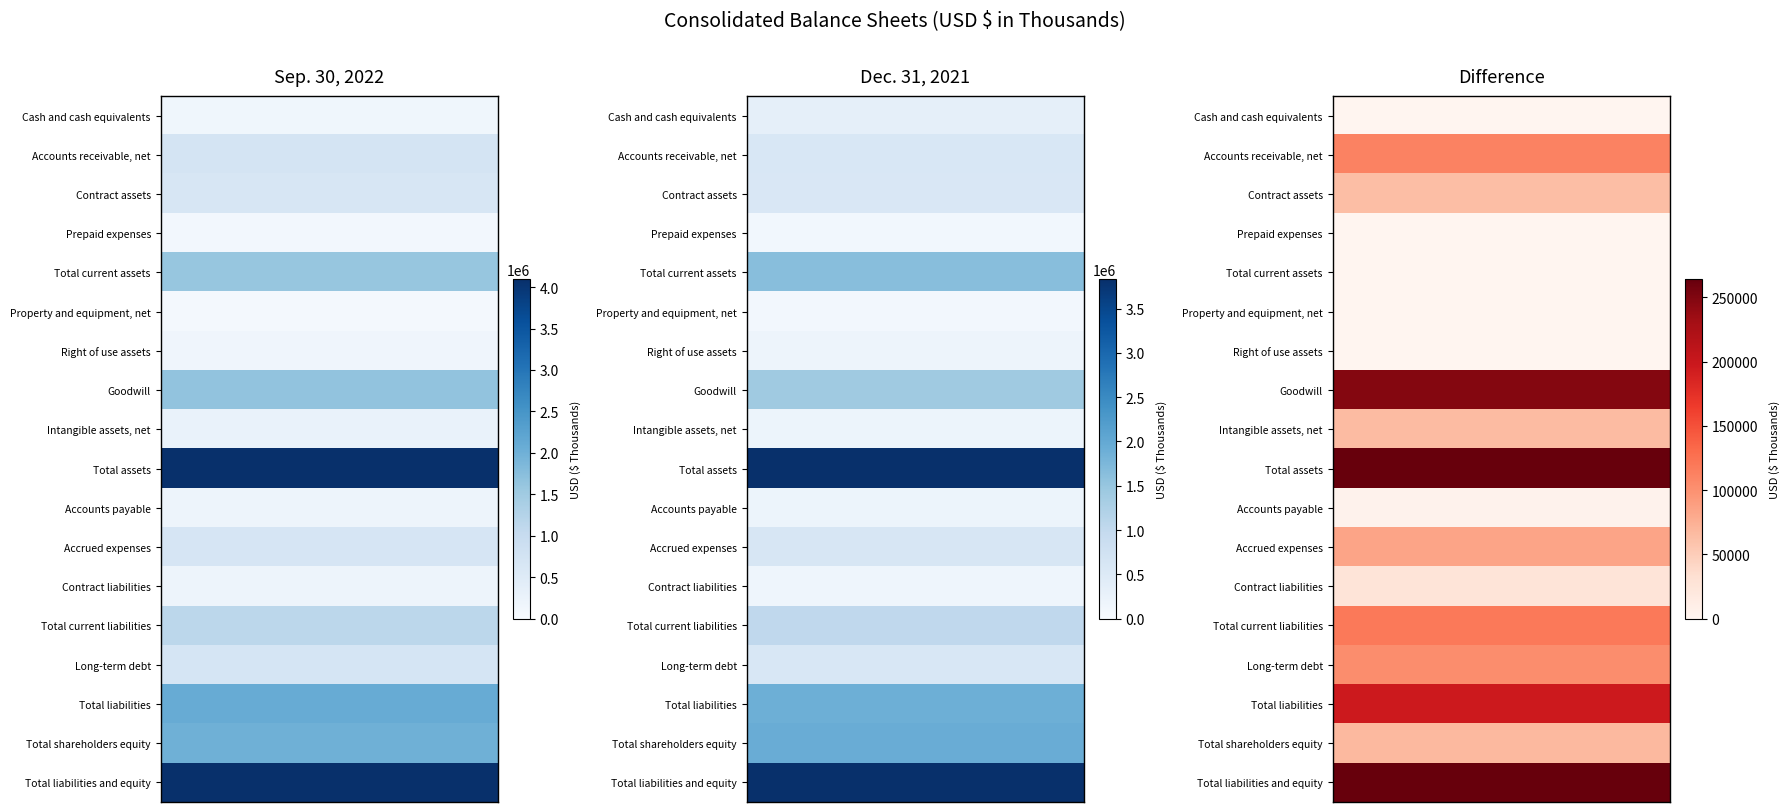

Read the Goodwill value at 0, to the nearest 10.

1661110